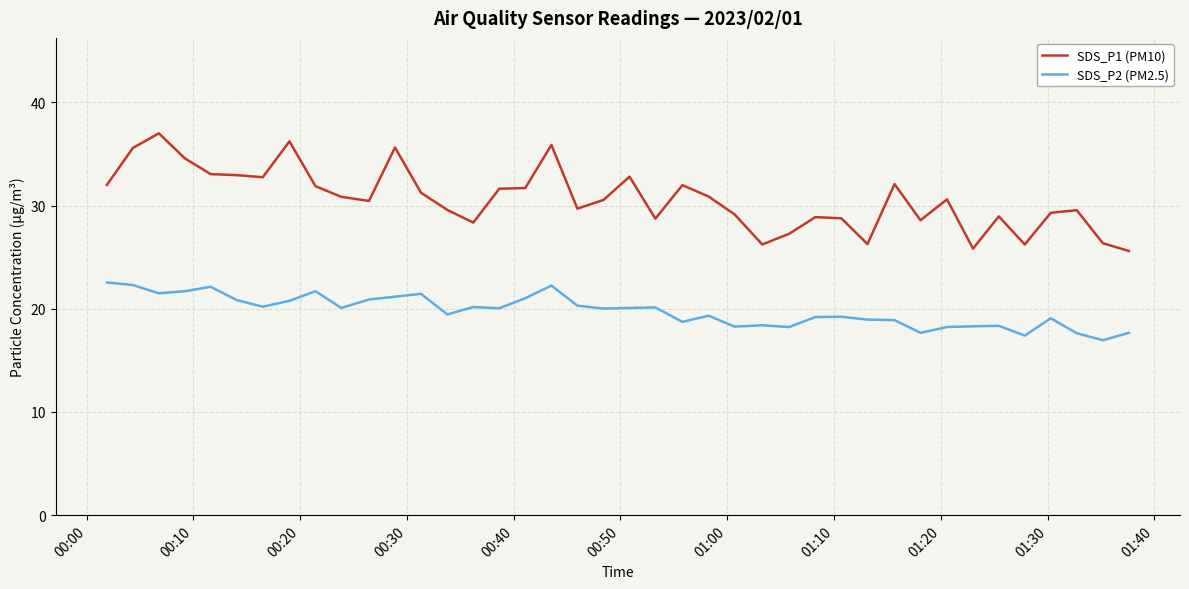

List the series in order of their peak value, highest first.

SDS_P1 (PM10), SDS_P2 (PM2.5)